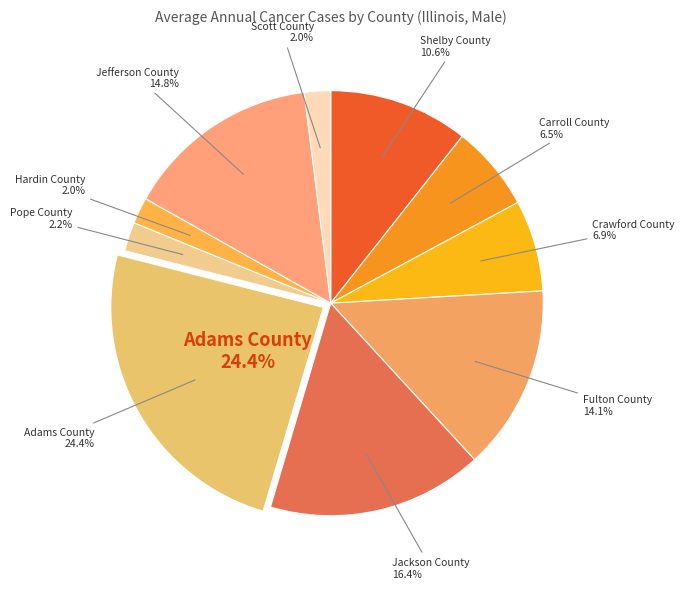

Is the sum of Fulton County and Adams County greater than half?

No